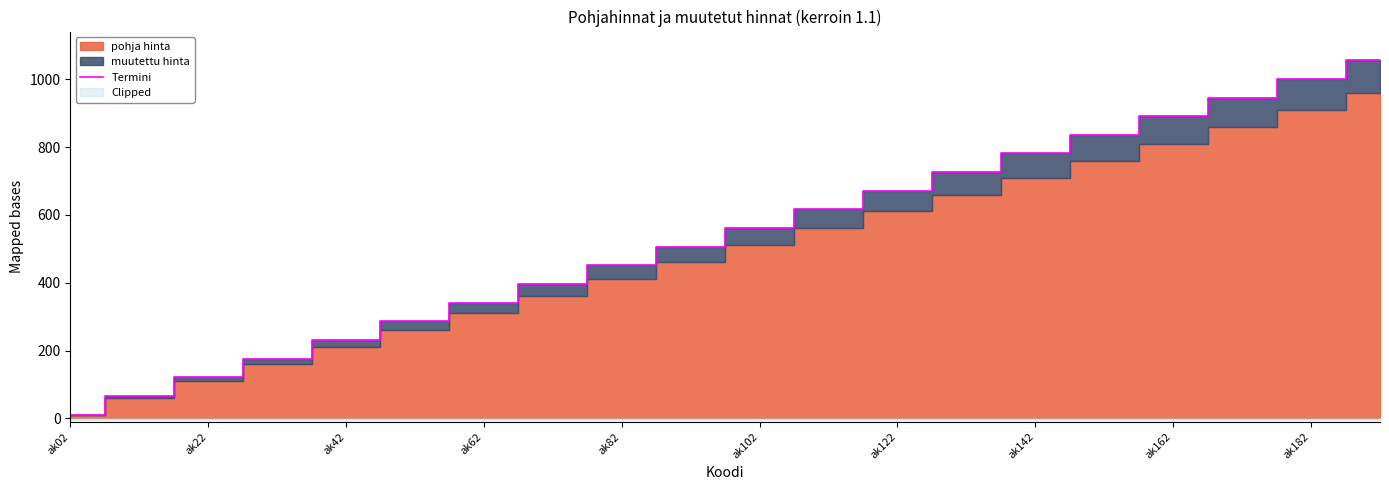

What is the highest value of the Termini series?

1056